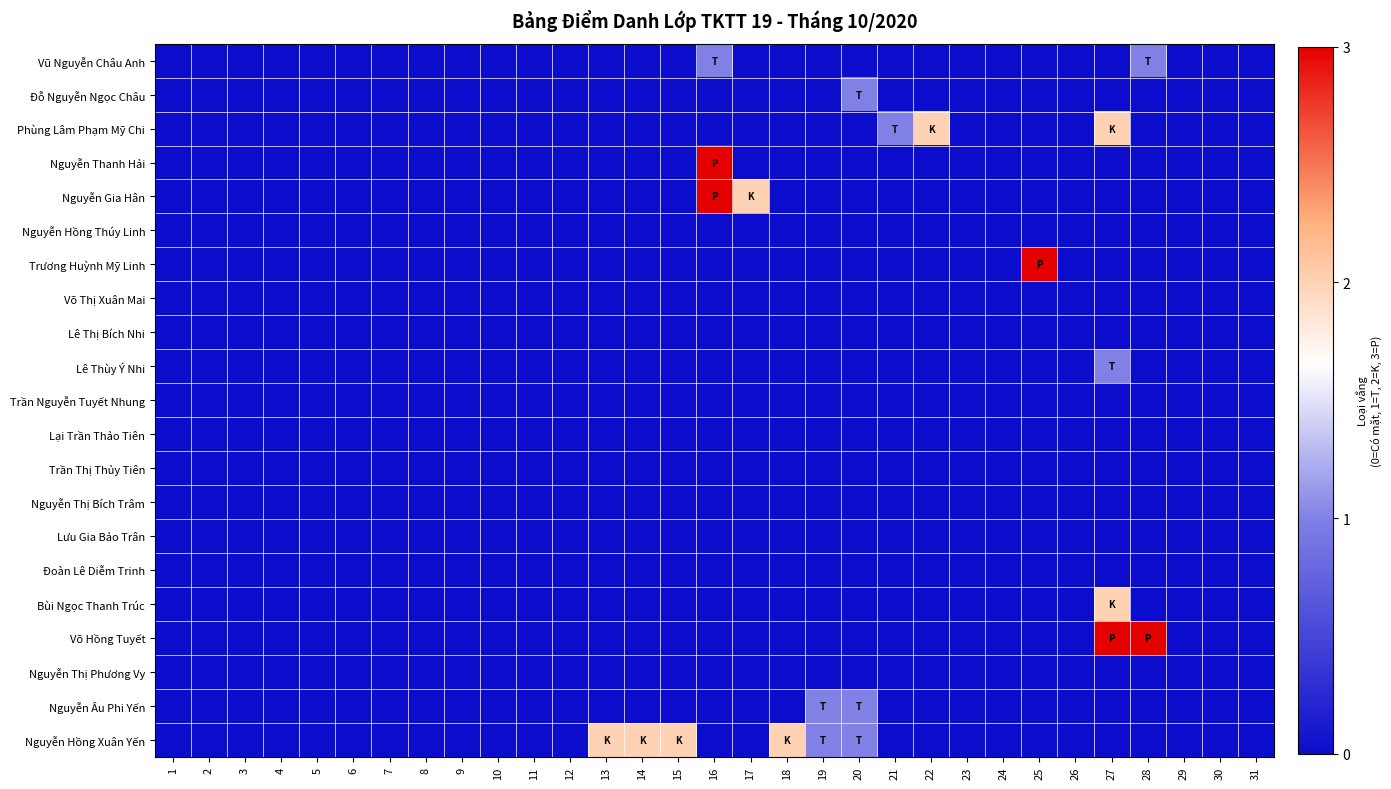

Which series has the largest total across all categories?

Nguyễn Hồng Xuân Yến